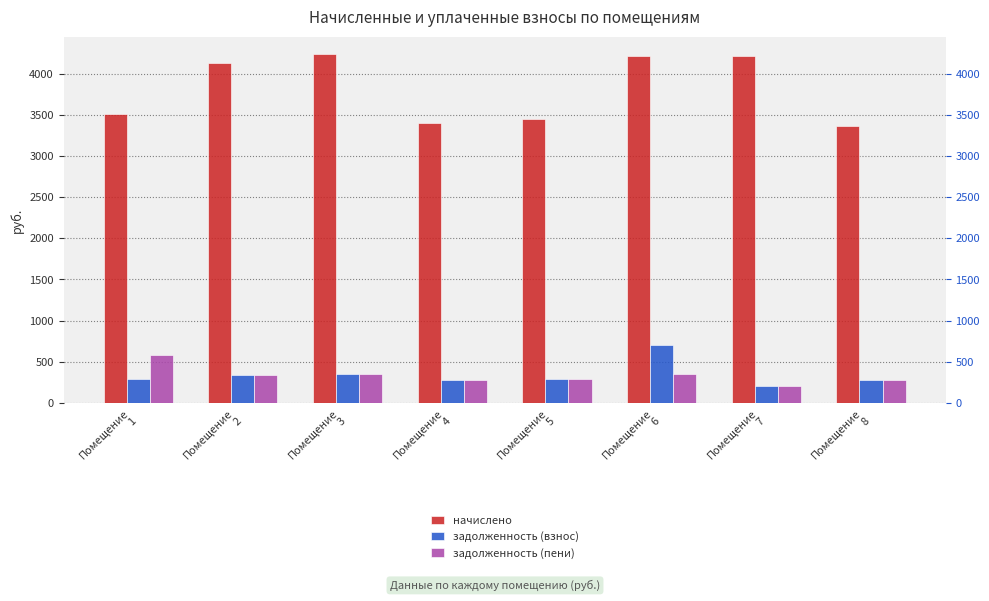

How many bars are there in each group?

3